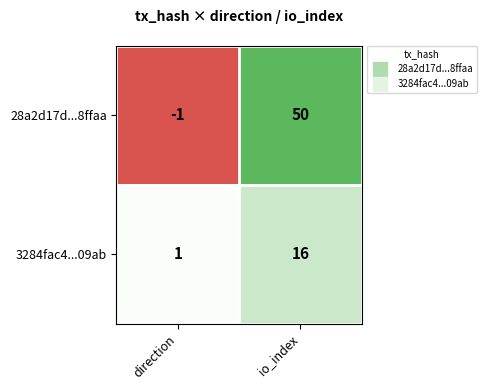

What is the total value across all series at io_index?

66